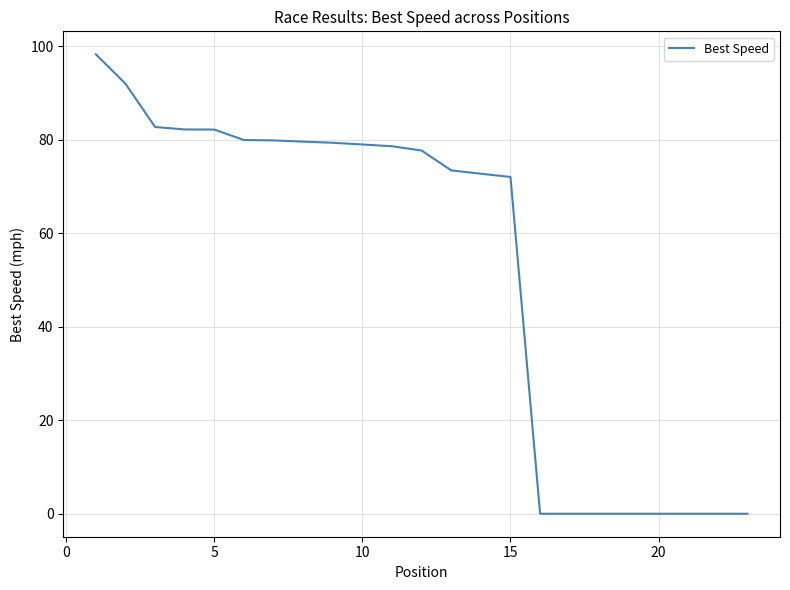

What is the greatest value displayed?

98.2